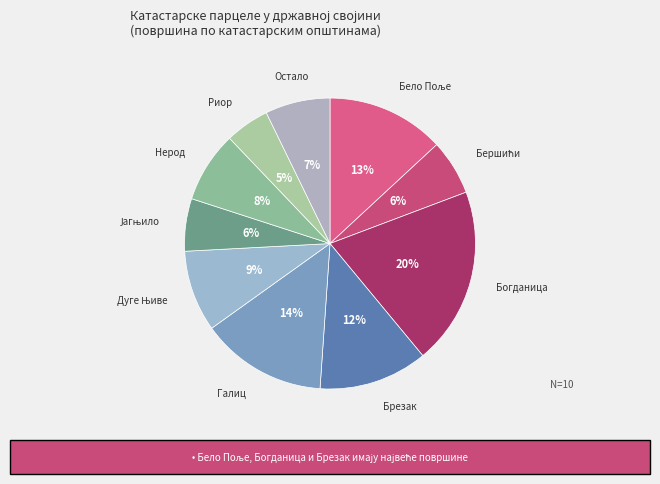

Does Нерод account for over 50% of the chart?

No